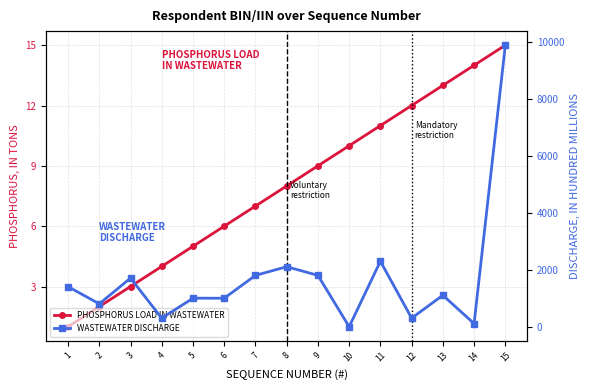

How many values in the WASTEWATER DISCHARGE series exceed 1107?

8